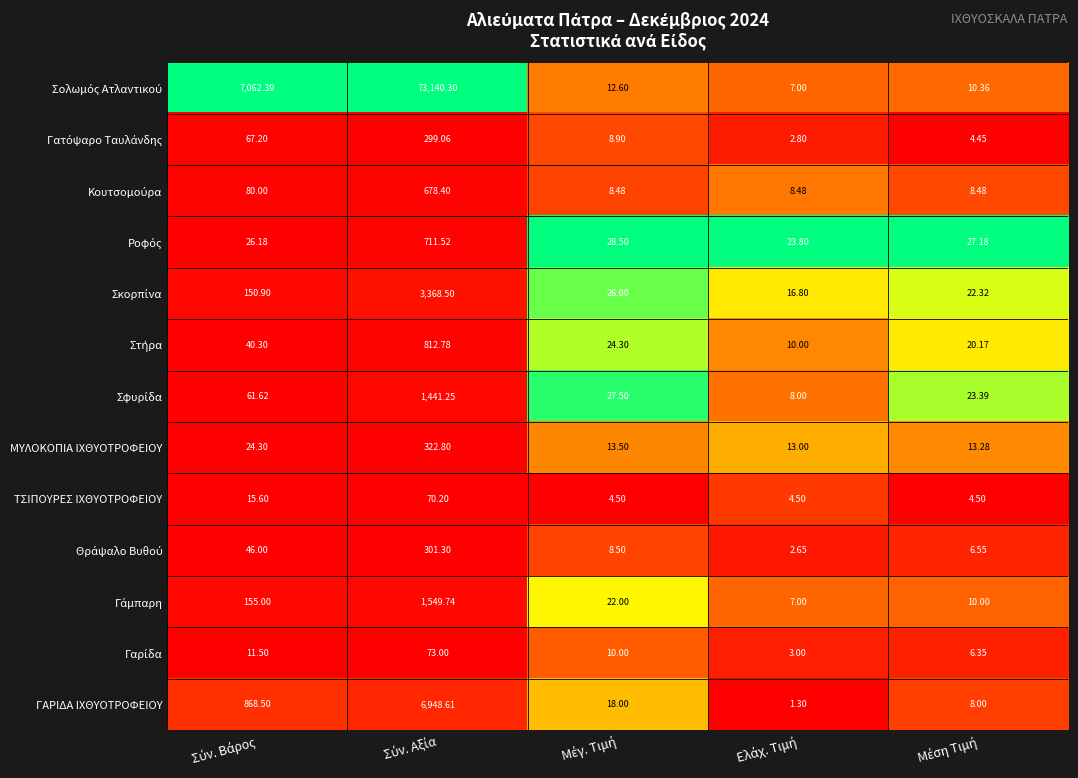

How many categories are shown in the chart?

5